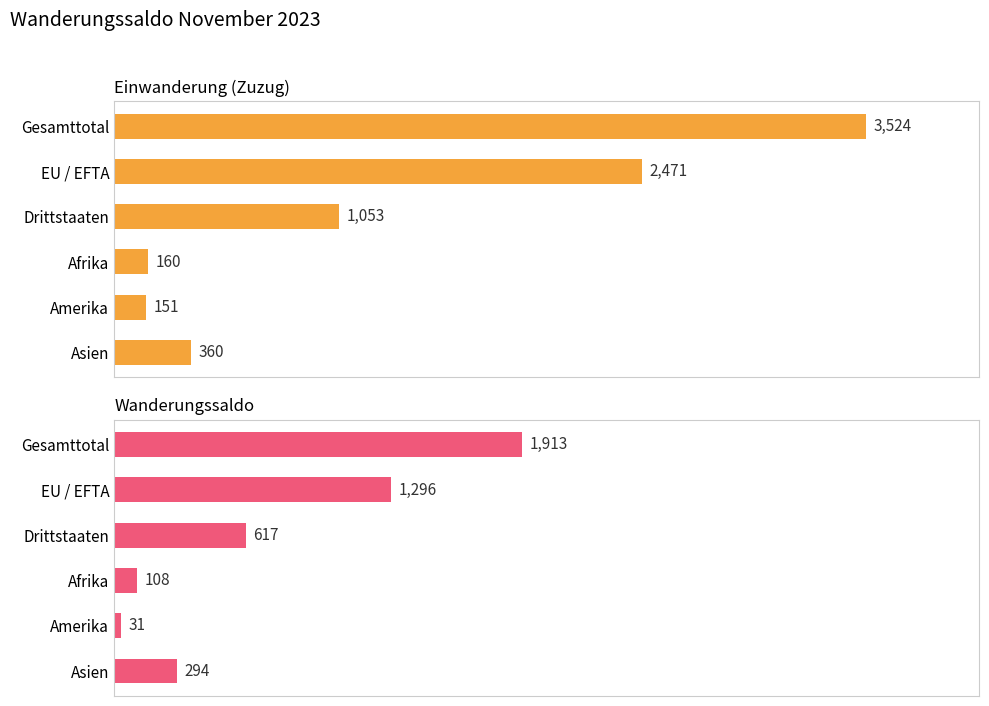

What is the approximate value of Wanderungssaldo at Asien, to the nearest 100?

300